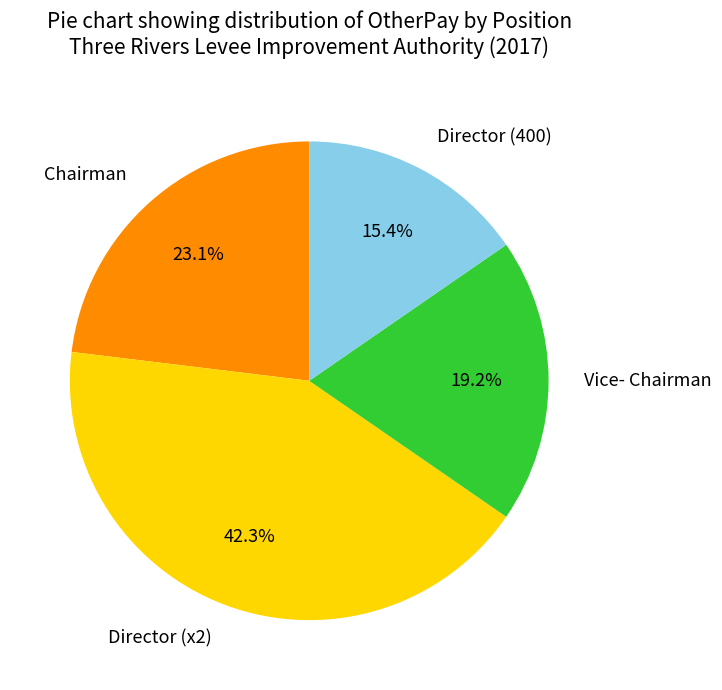

What is the ratio of the value at Vice- Chairman to the value at Chairman?

0.8